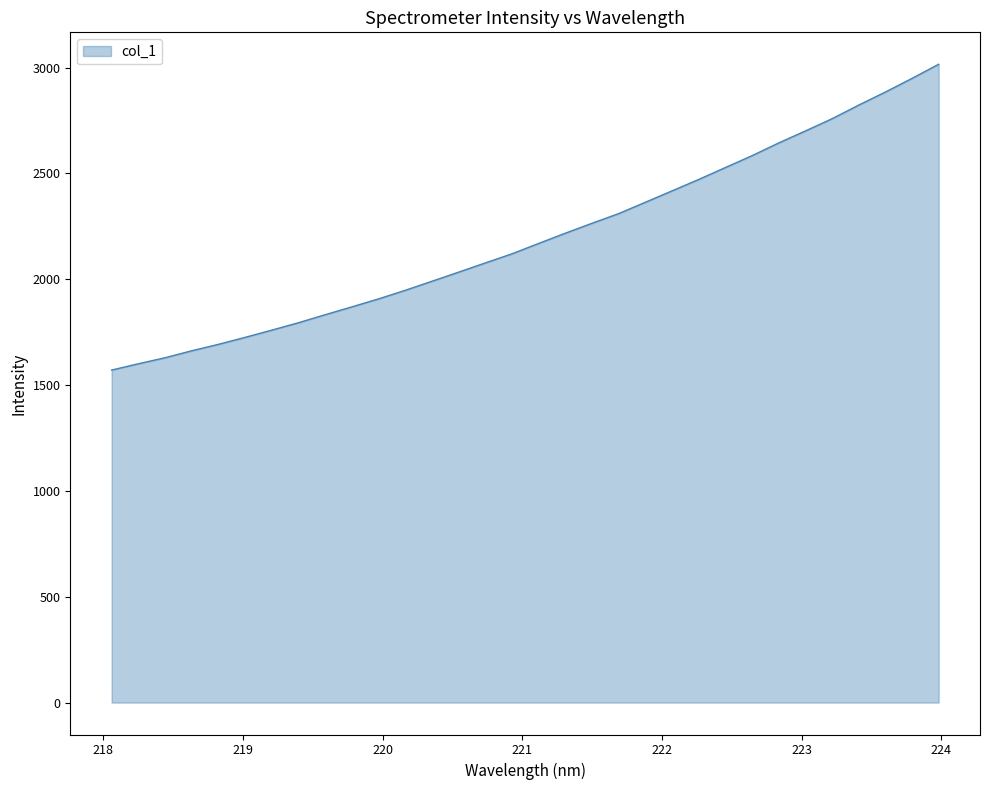

What is the maximum value shown in the chart?

3016.1